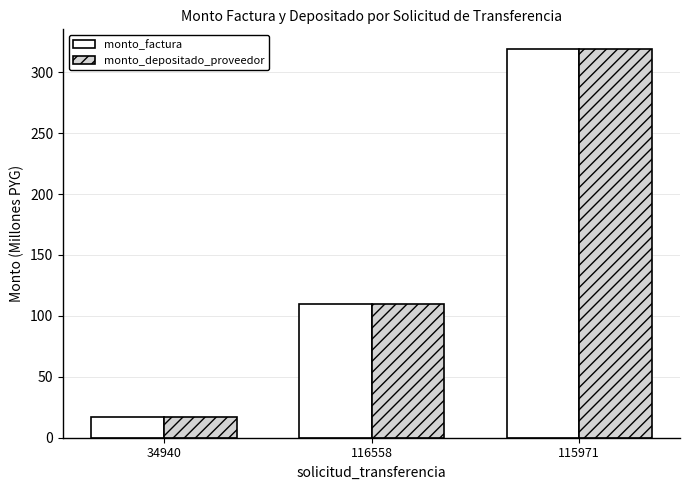

Reading right to left, list all the values displayed in this chart.

monto_factura: 319.2	109.7	17.0
monto_depositado_proveedor: 319.2	109.7	17.0